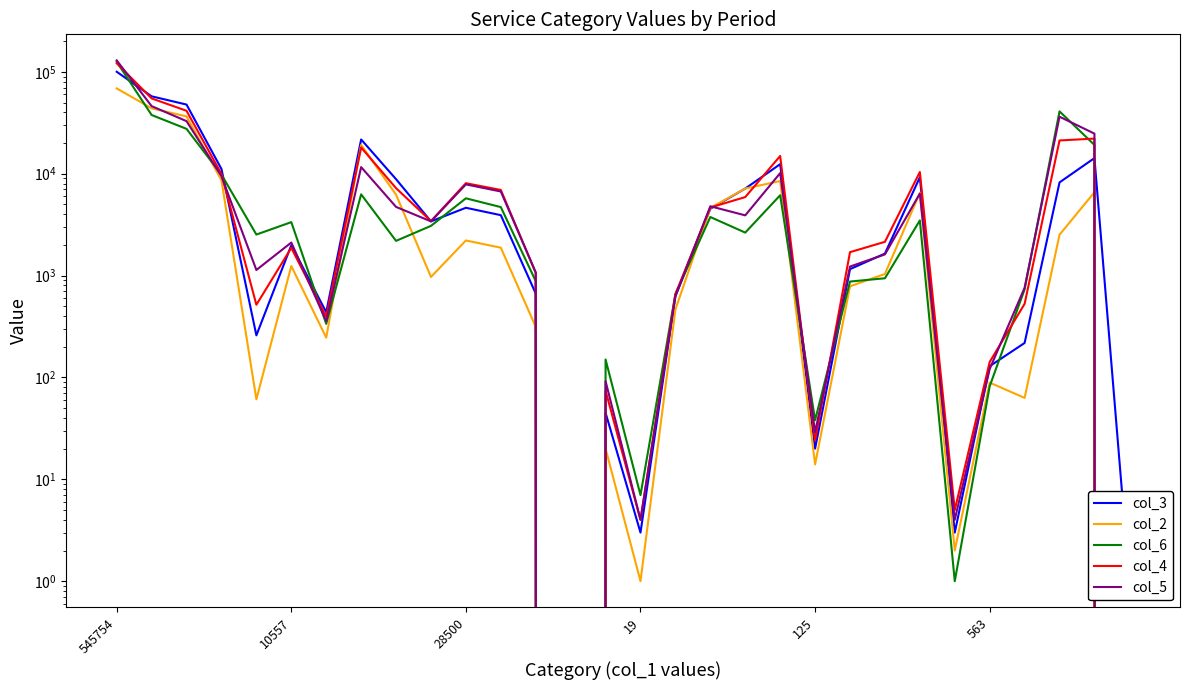

Which has a higher value, 19 or 17?

19